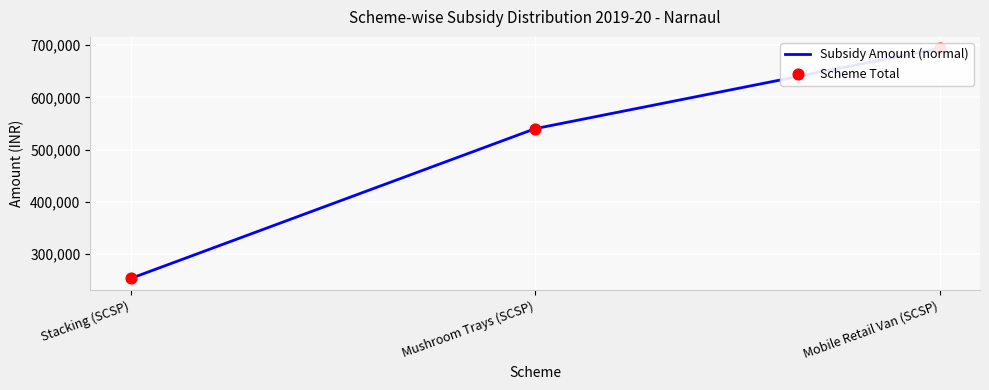

Which series reaches the minimum Y coordinate?

Subsidy Amount (normal)